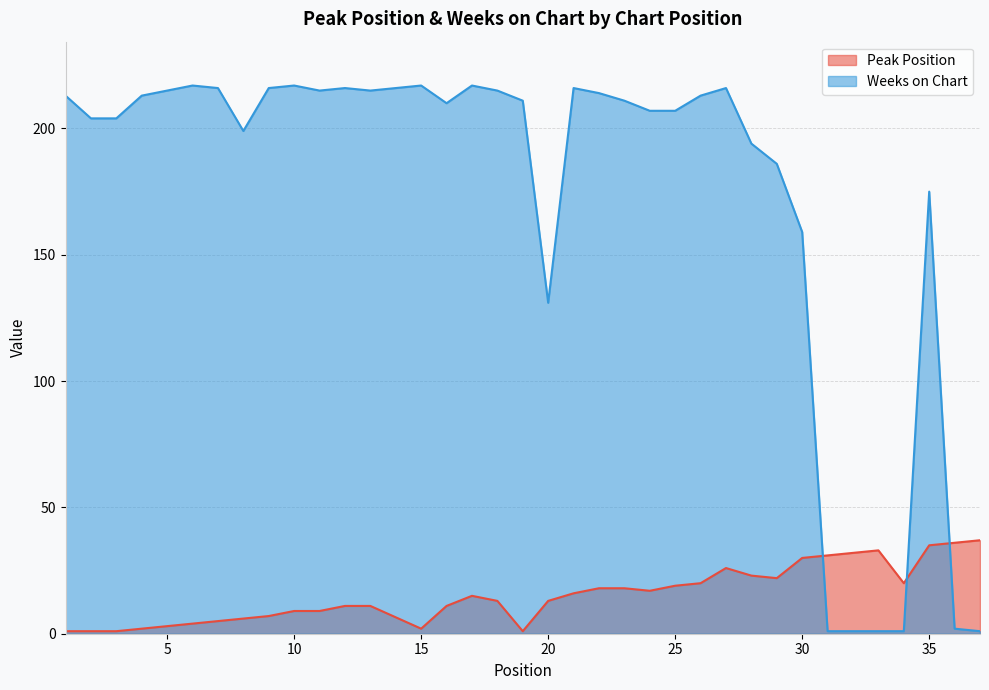

True or false: Peak Position and Weeks on Chart cross at least once.

True